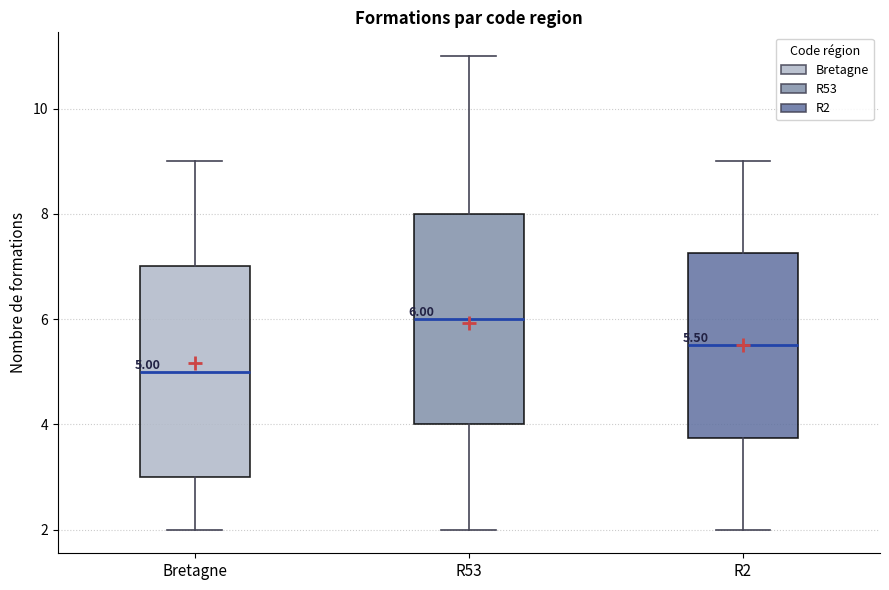

Which box's median line is the highest?

R53